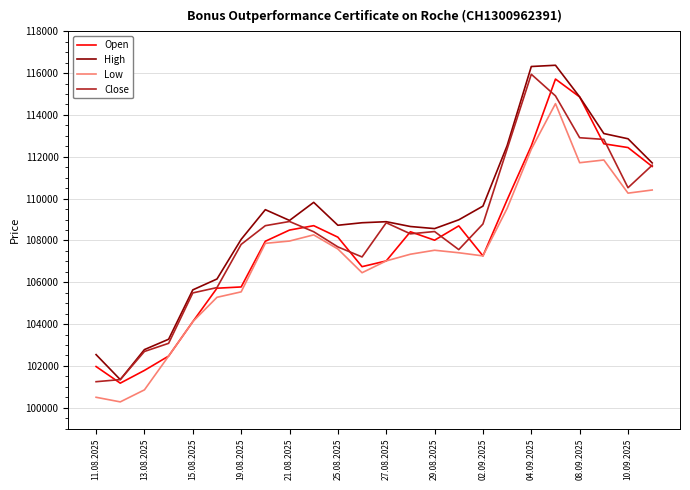

Rank the series by their average value, from lowest to highest.

Low, Open, Close, High